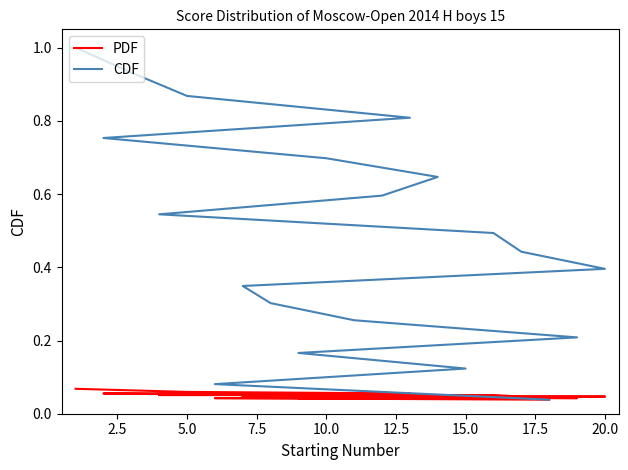

True or false: PDF has a value of 0.0 at 15.0.

True